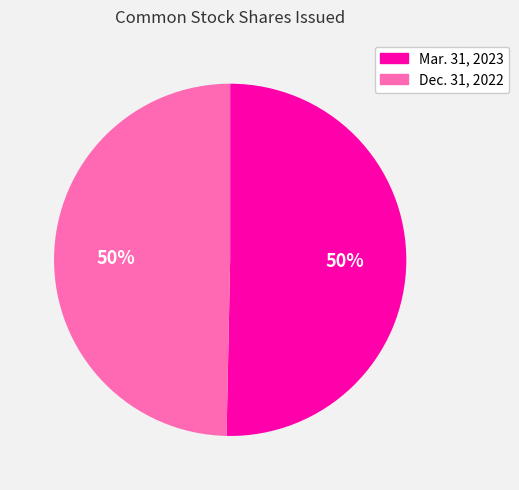

To the nearest percent, what is the average slice percentage?

50%